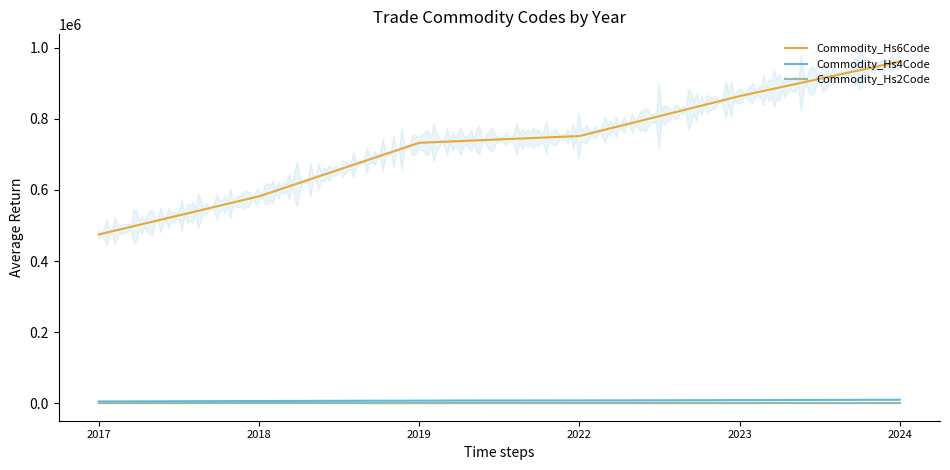

How many distinct data groups are displayed?

3